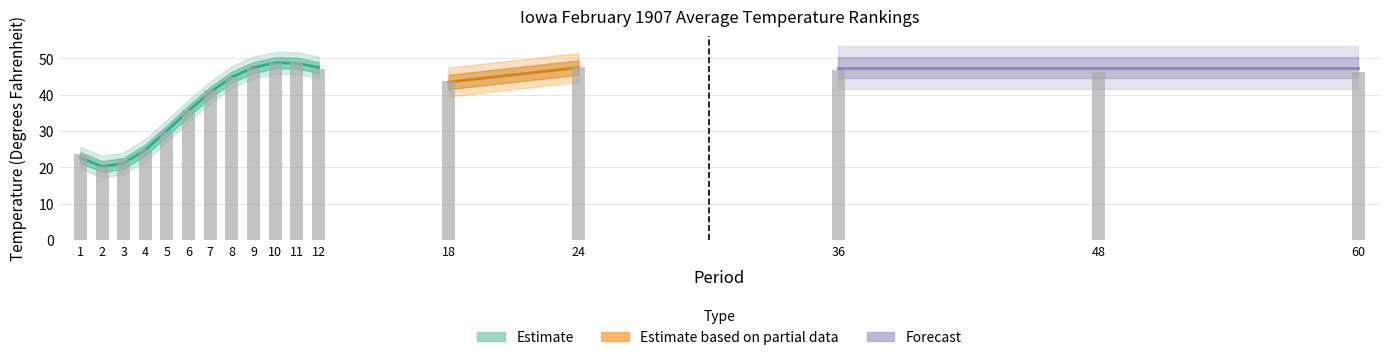

What is the change in value from 8 to 48?

+1.4